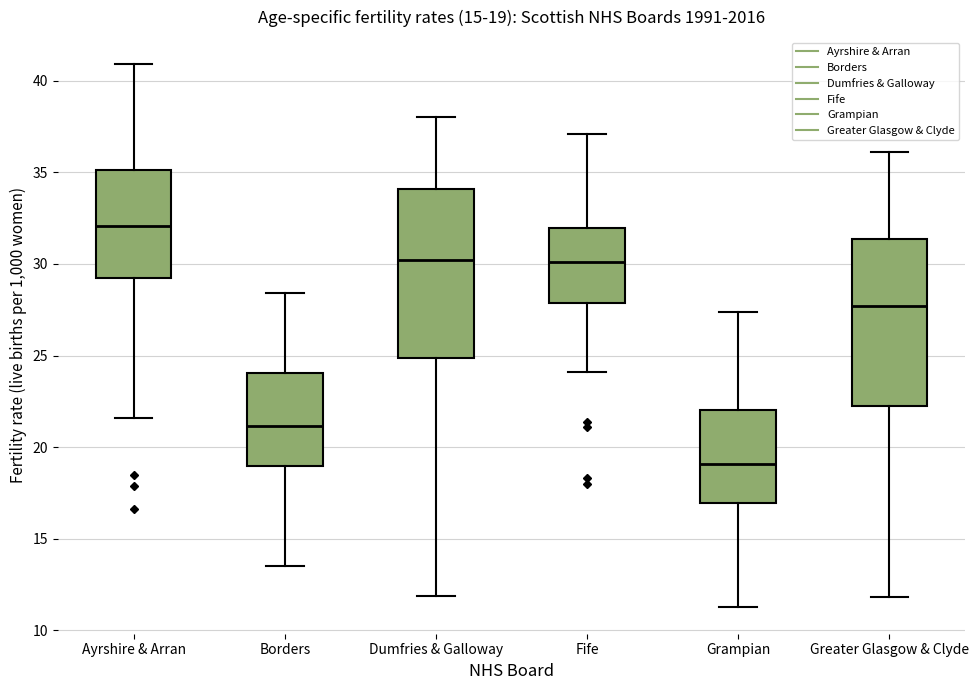

Which box has the highest median line?

Ayrshire & Arran